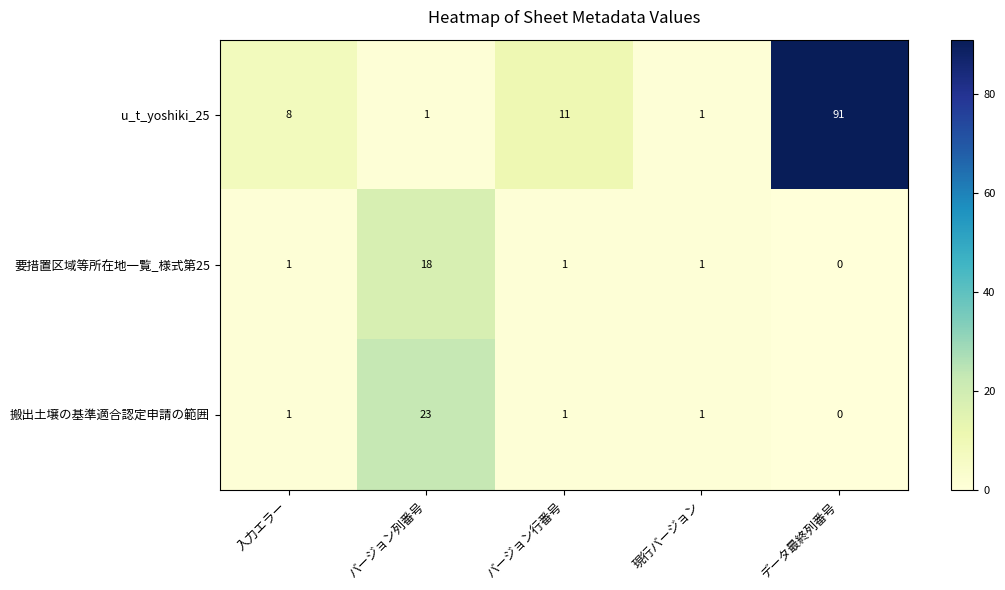

What is the total value across all series at 入力エラー?

10